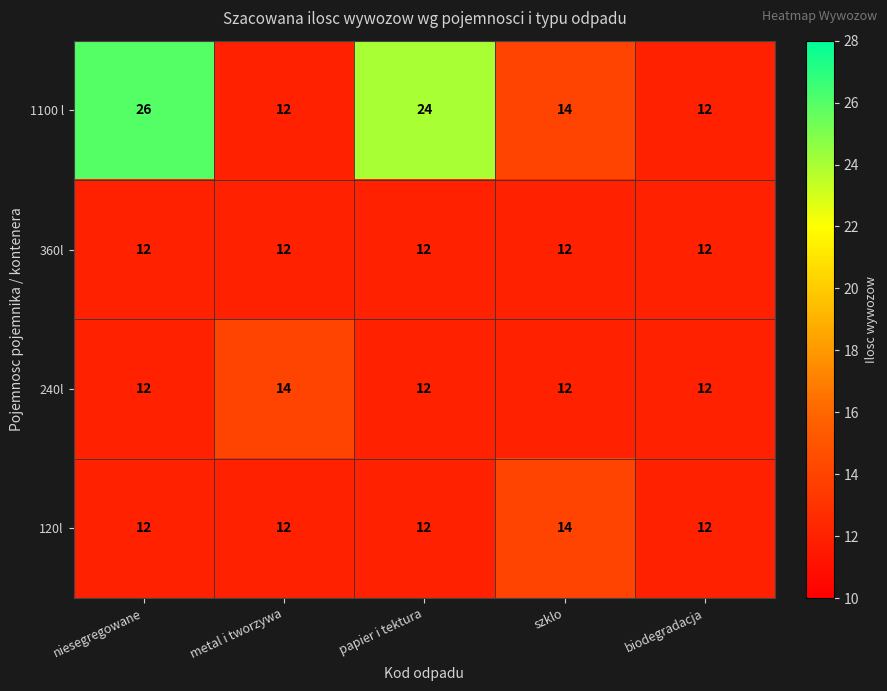

Between metal i tworzywa and papier i tektura, which series saw the biggest shift?

1100 l